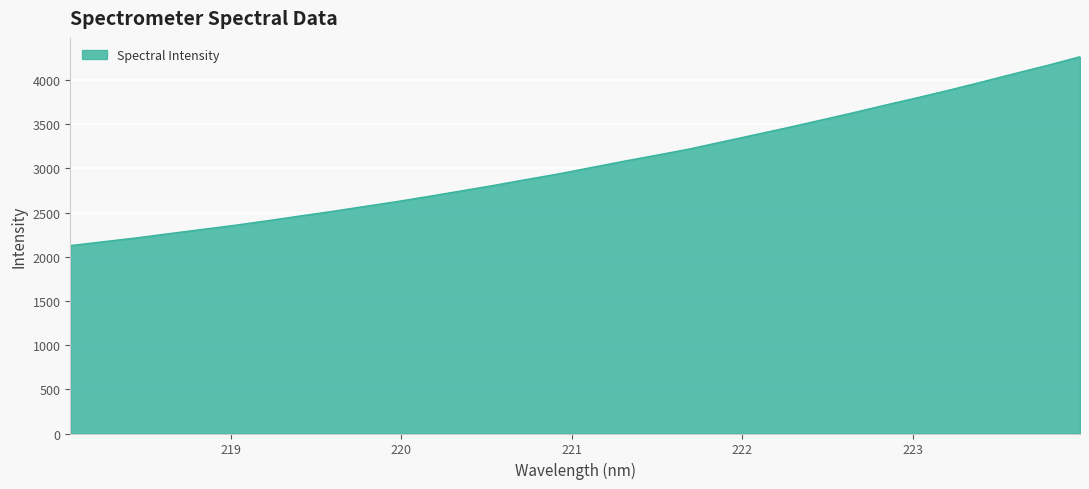

What is the maximum value shown in the chart?

4263.5